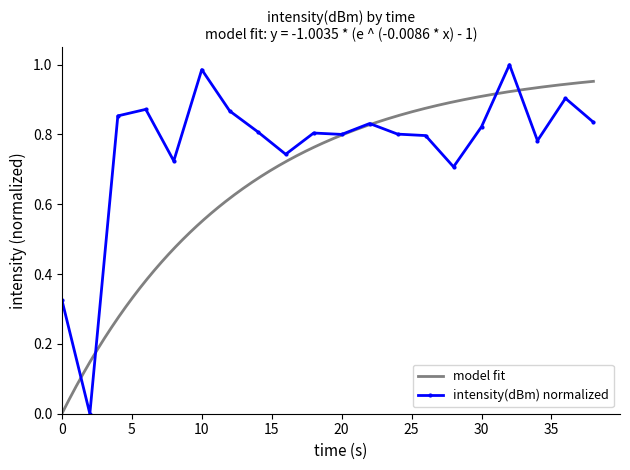

The intensity(dBm) normalized series shows 1.7 at 10. True or false?

False